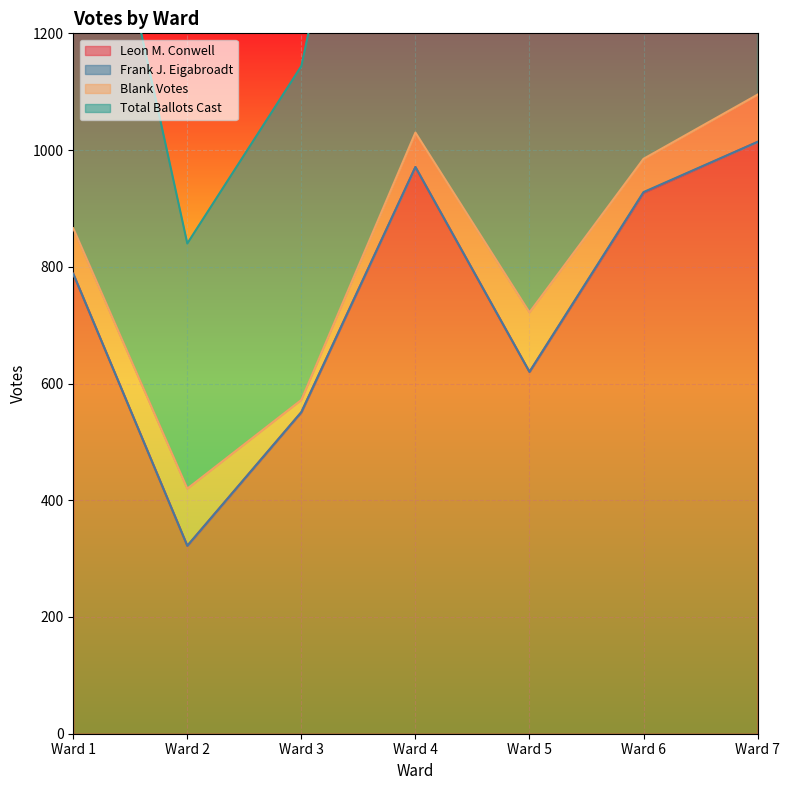

At which label does Total Ballots Cast reach its peak?

Ward 7